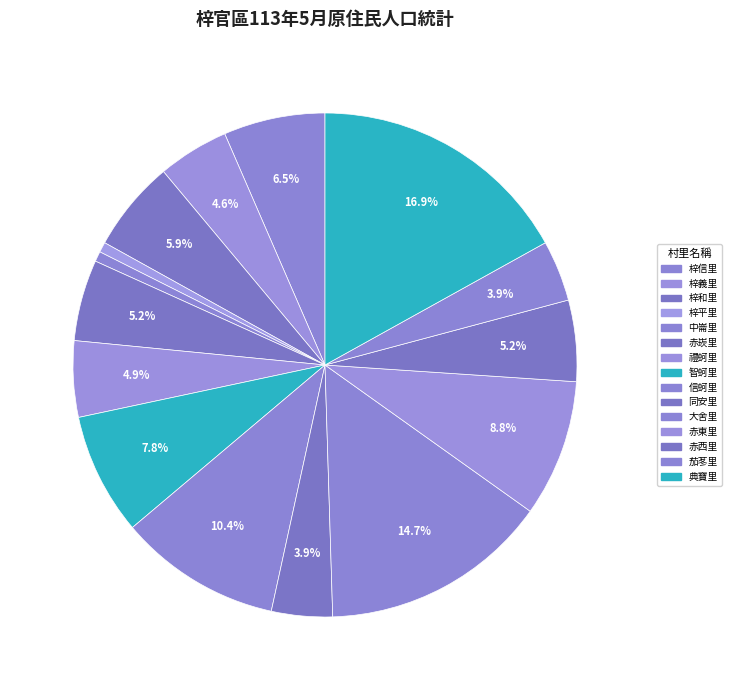

Is it true that 赤崁里 is 20% of the pie?

False